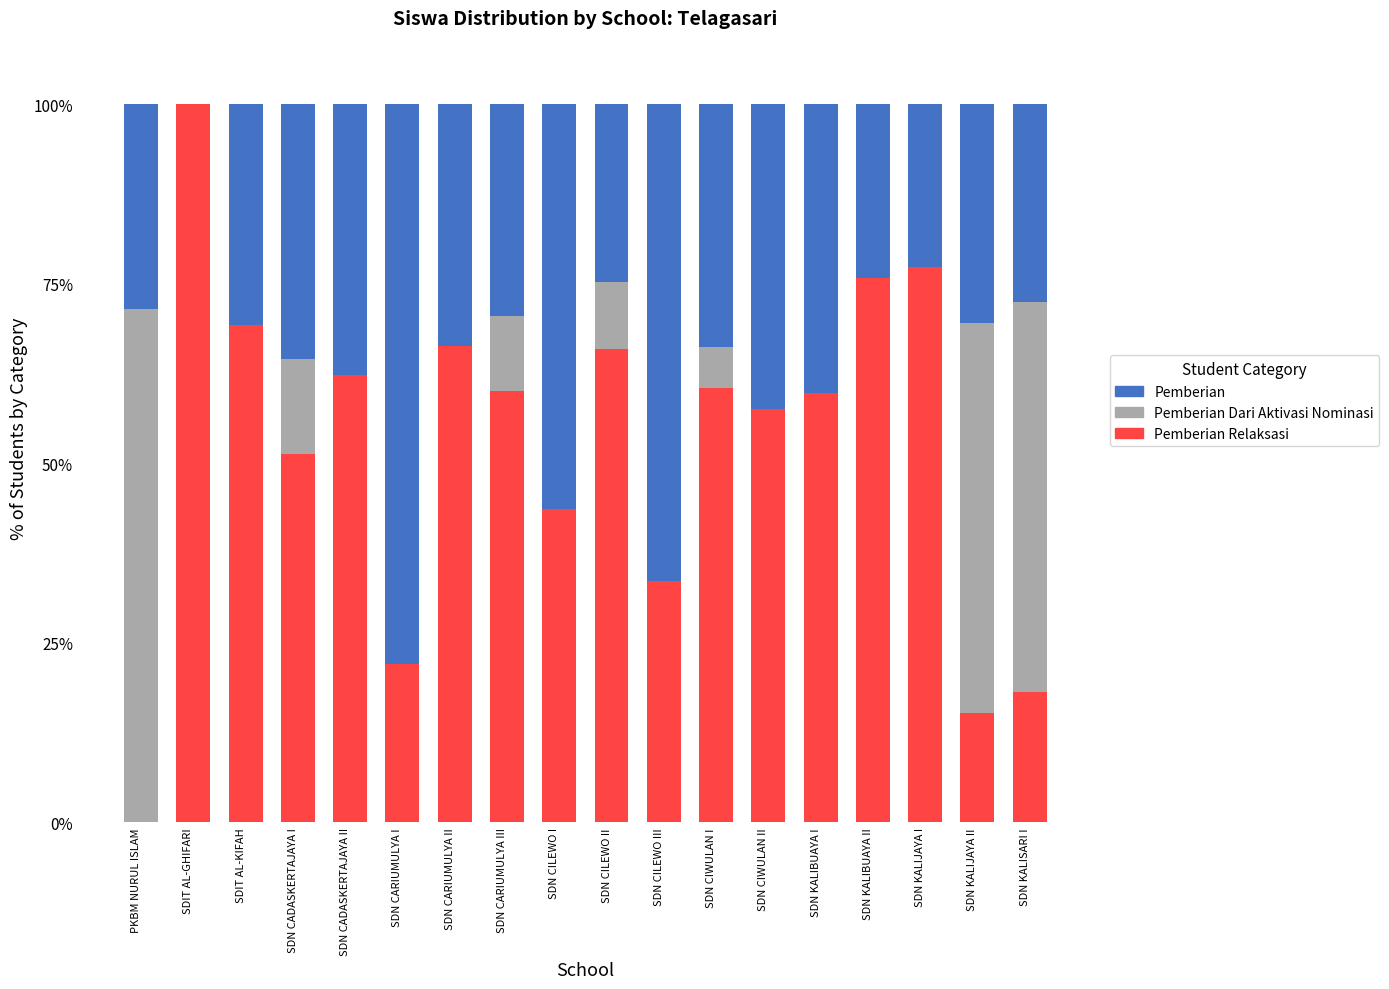

How many data points does each series have?

18